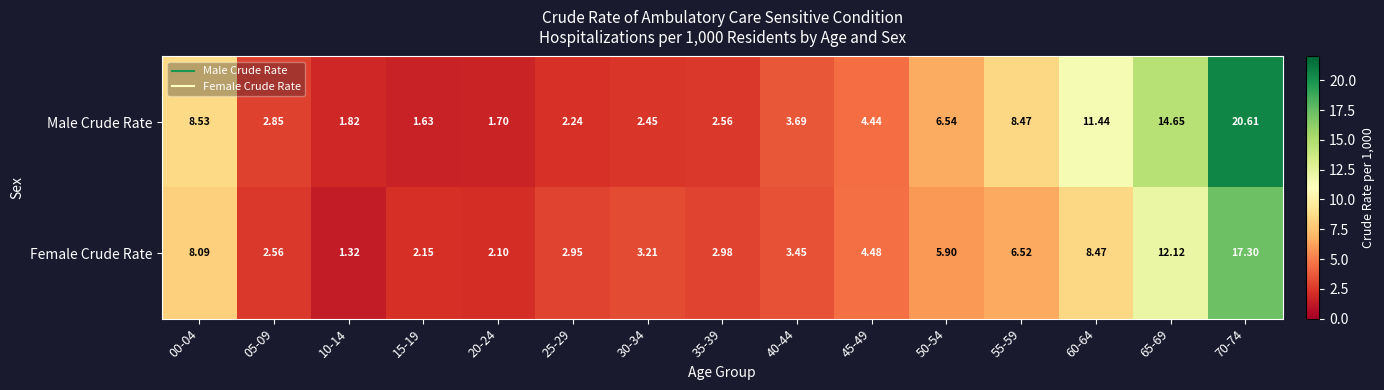

Which series has the widest spread of values?

Male Crude Rate